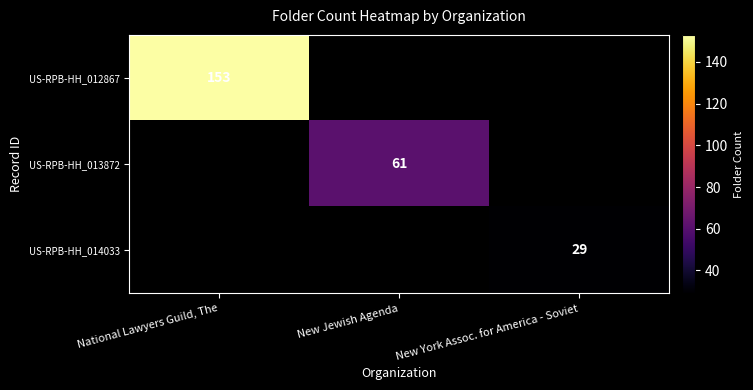

The value of US-RPB-HH_013872 at New Jewish Agenda is 61. True or false?

True